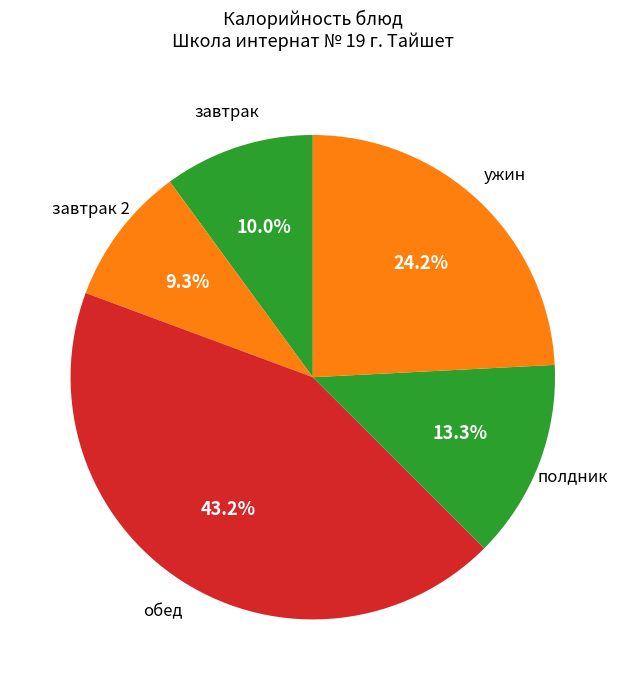

Count the number of slices in the pie.

5